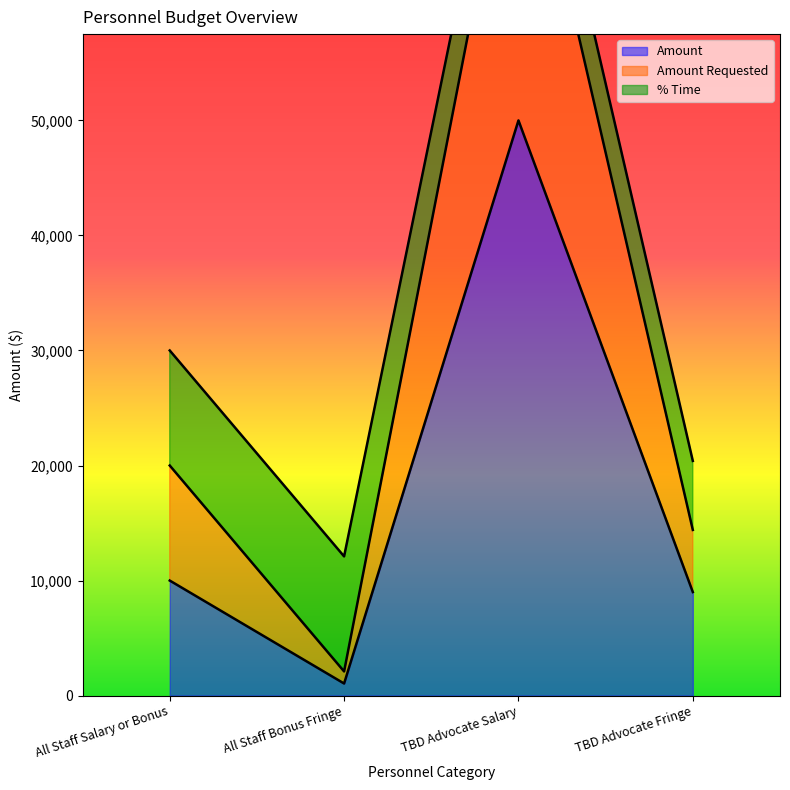

Is it true that Amount equals 5479 at All Staff Salary or Bonus?

False